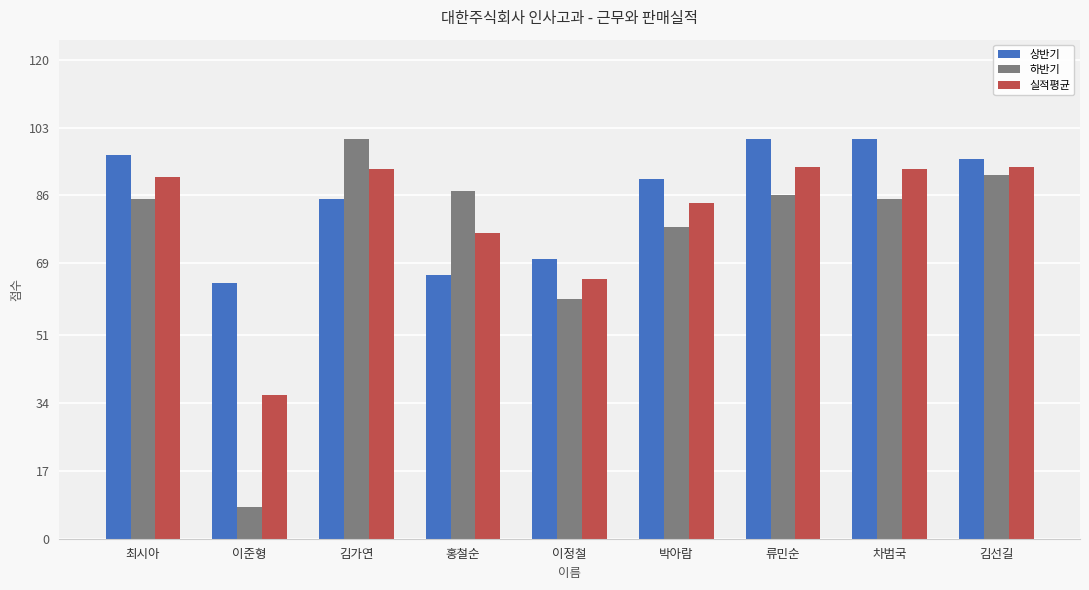

How many groups of bars are there?

9